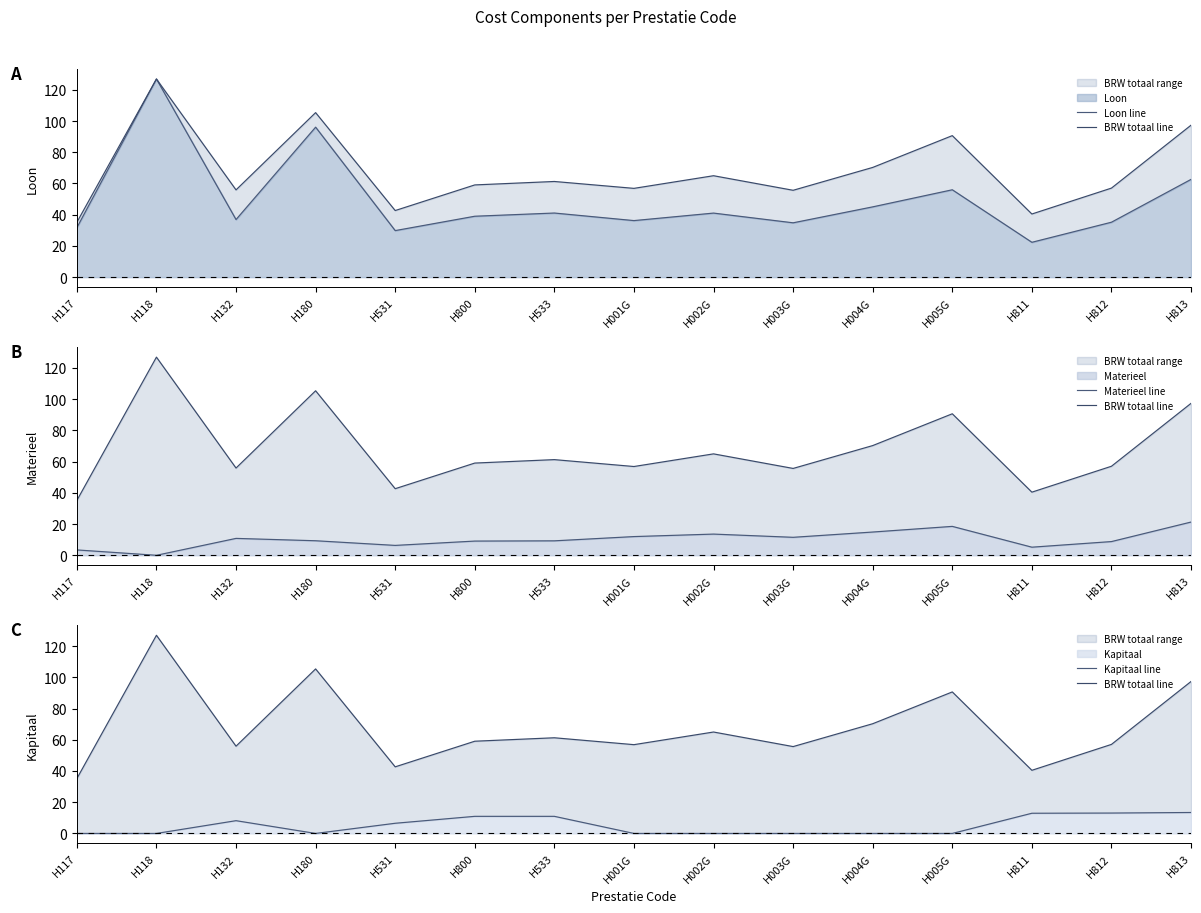

Reading right to left, extract all data points from this chart.

Loon line: 62.6	35.2	22.3	56.0	45.0	34.8	41.0	36.2	41.1	39.0	29.8	96.1	36.9	126.9	31.7
BRW totaal line: 97.3	57.0	40.4	90.6	70.3	55.6	65.0	56.9	61.3	59.1	42.7	105.4	55.9	126.9	35.1
Materieel line: 21.3	8.8	5.2	18.5	14.9	11.5	13.6	12.0	9.3	9.1	6.3	9.3	10.8	0.0	3.4
Kapitaal line: 13.4	13.1	12.9	0.0	0.0	0.0	0.0	0.0	11.0	11.0	6.5	0.0	8.2	0.0	0.0